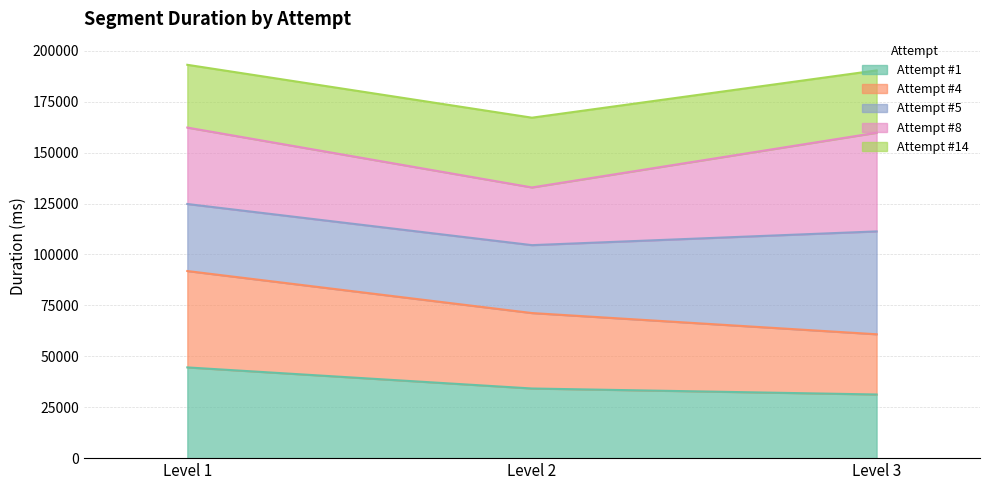

What is the highest value of the Attempt #1 series?

44541